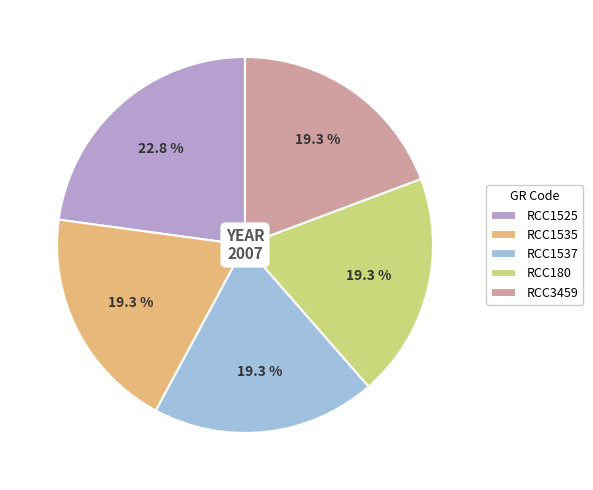

How many slices are in this pie chart?

5